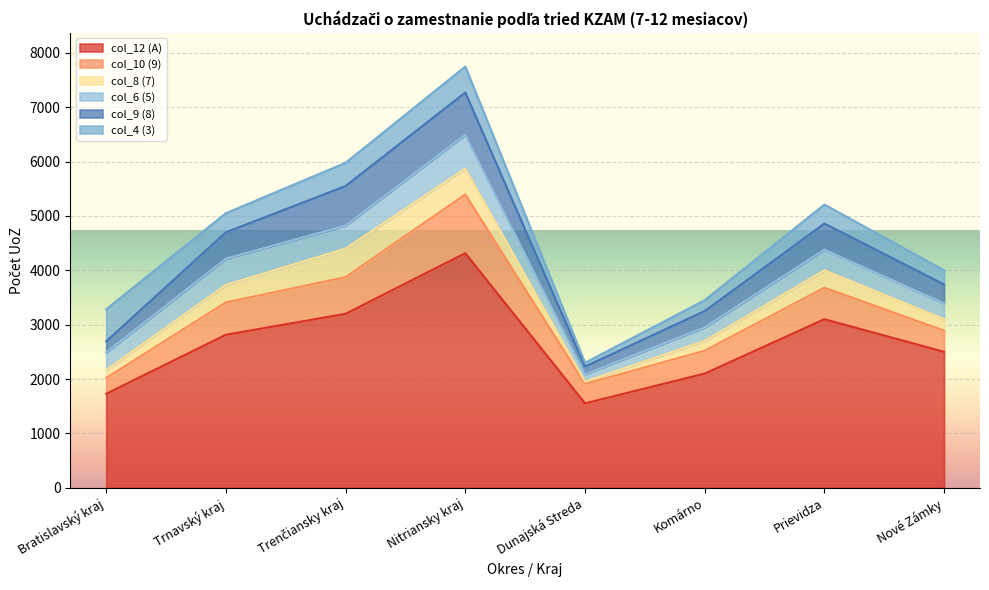

What is the sum of the col_10 (9) values at Nové Zámky and Trenčiansky kraj?

1065